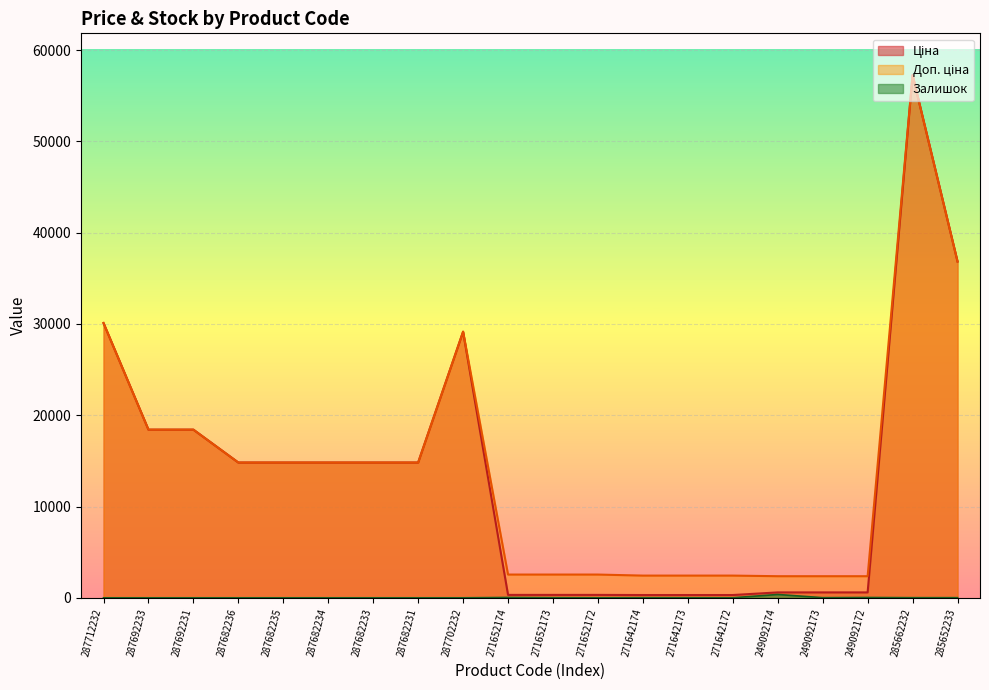

At which category does the chart reach its peak across all series?

285662232